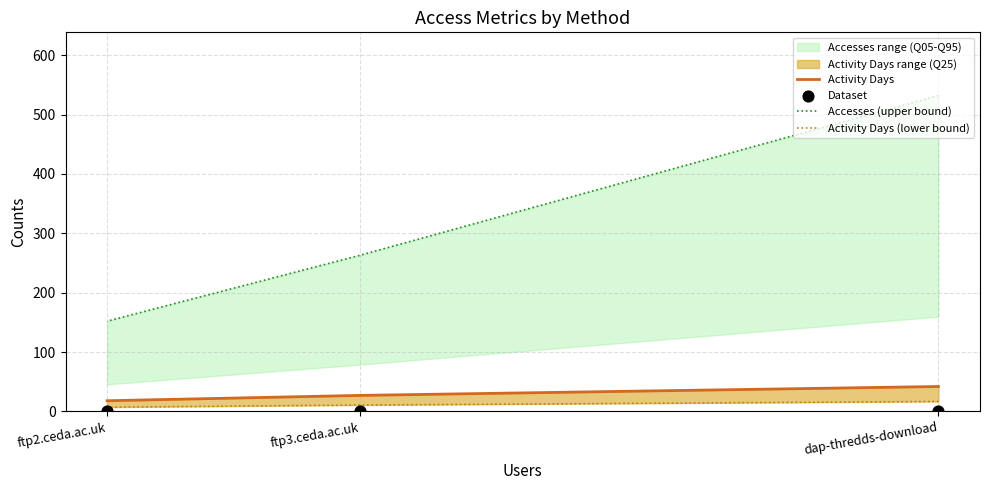

At how many categories does at least one series exceed 529?

1